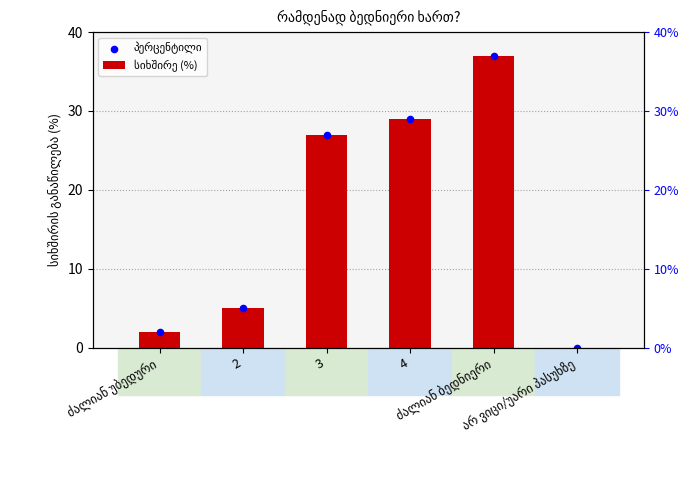

What are all the series names shown in the legend?

სიხშირე (%), პერცენტილი